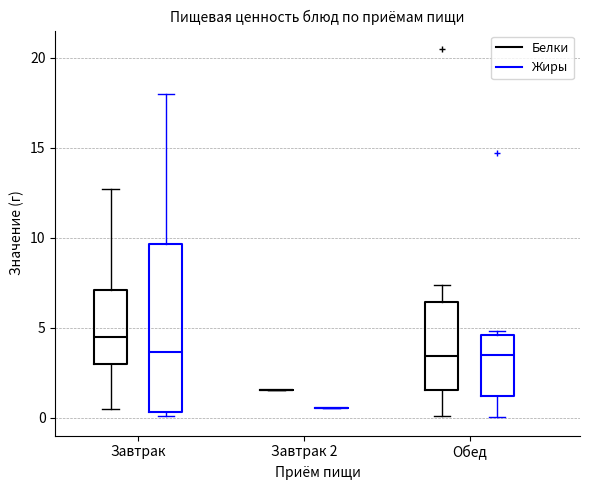

Where does the upper whisker of the box for Обед (Белки) end on the y-axis? The values are not printed on the chart, so give them approximately, as read against the axis.

7.5